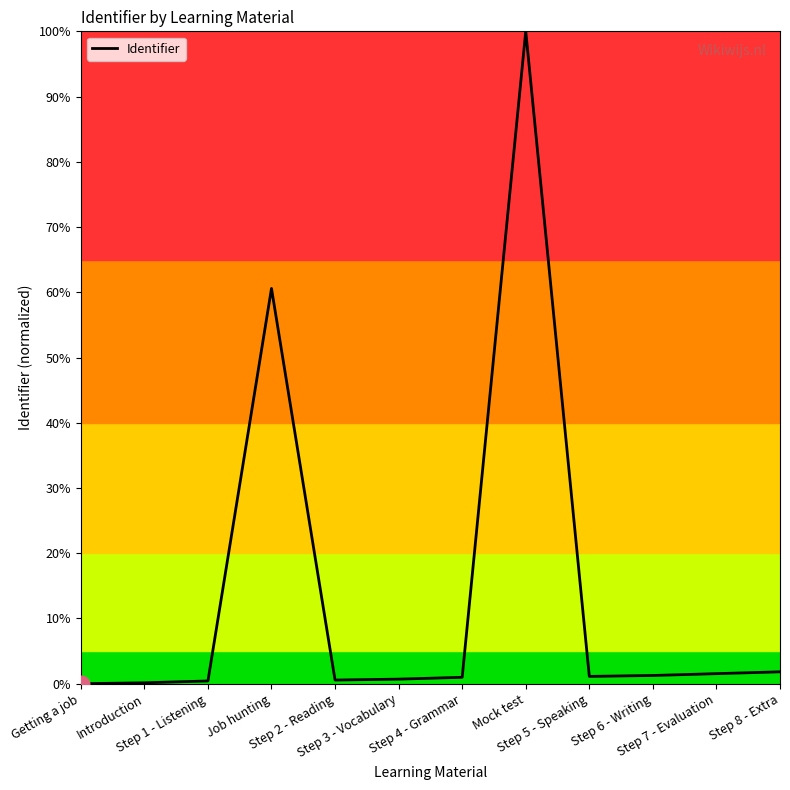

Does the chart display data point markers on the line(s)?

No